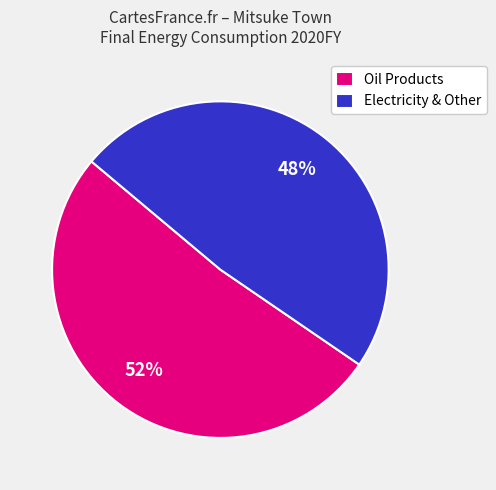

Is it true that Oil Products is 52% of the pie?

True